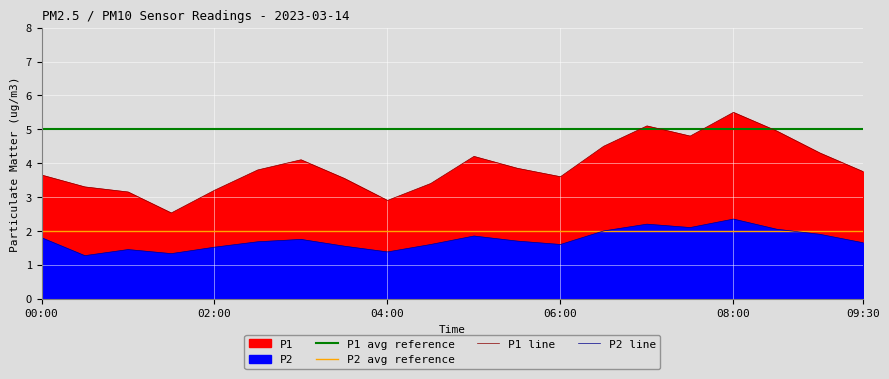

What is the minimum value for P2?

1.3